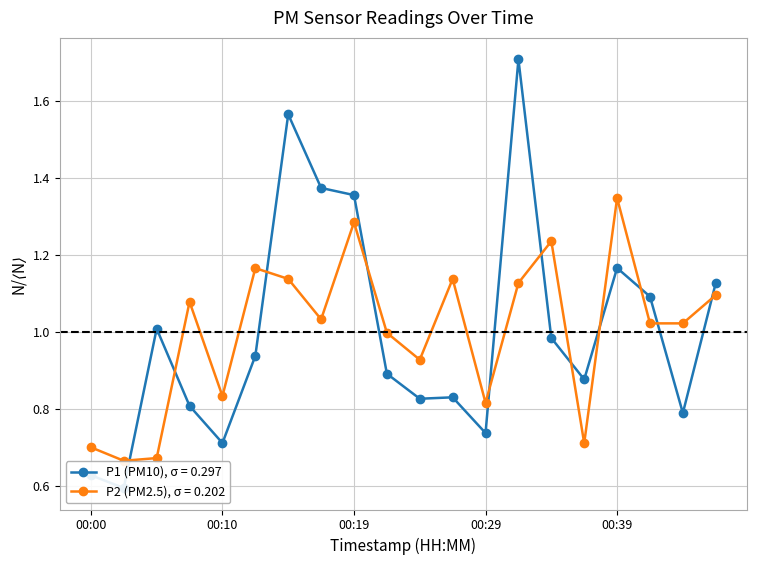

True or false: P2 has more than 2 interior local peaks.

True